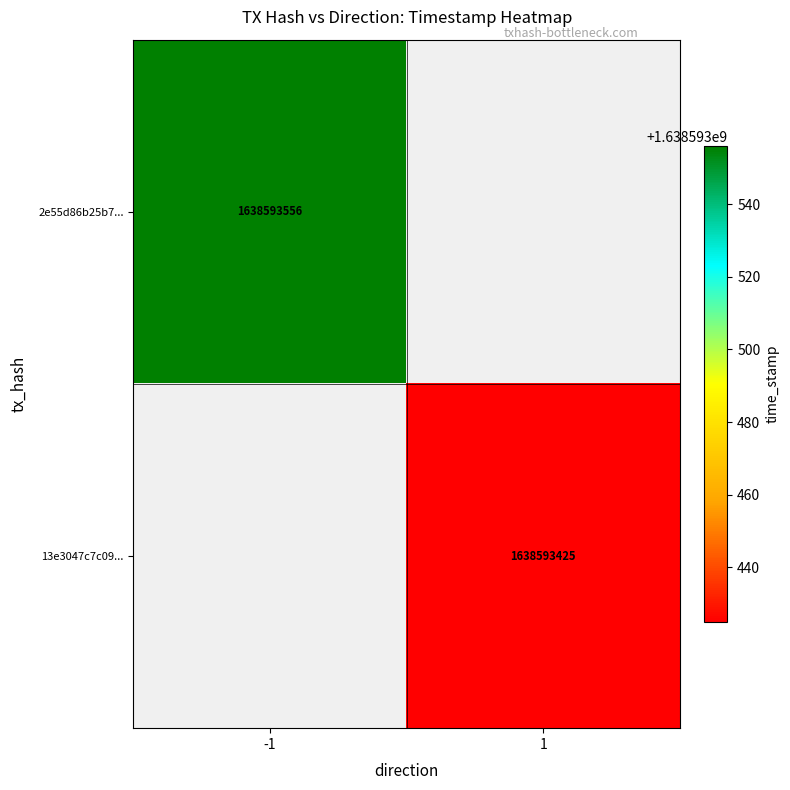

True or false: 2e55d86b25b7f4362577364fe1850b37d83d154 has a value of 2889066551 at 1.

False